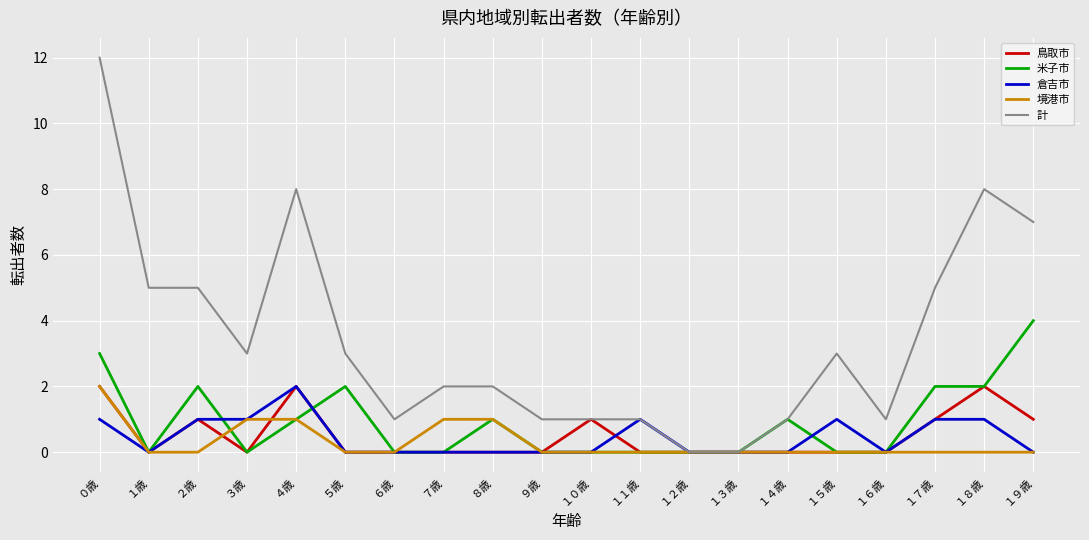

Is this an area chart (filled region under the line)?

No